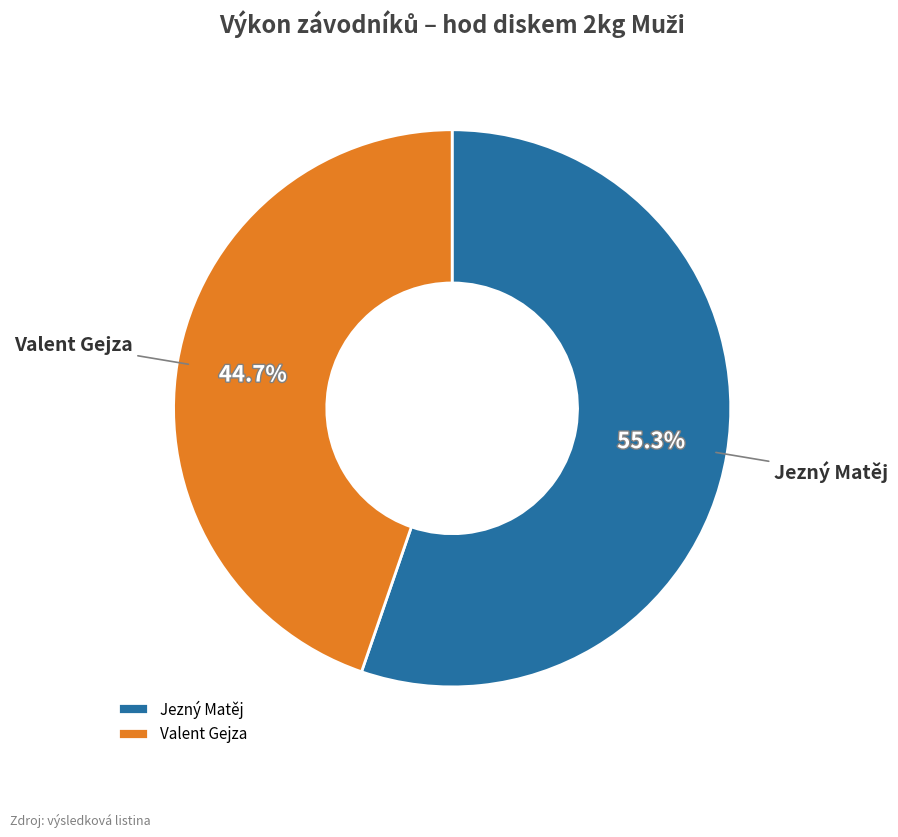

True or false: Valent Gejza accounts for 36% of the total.

False